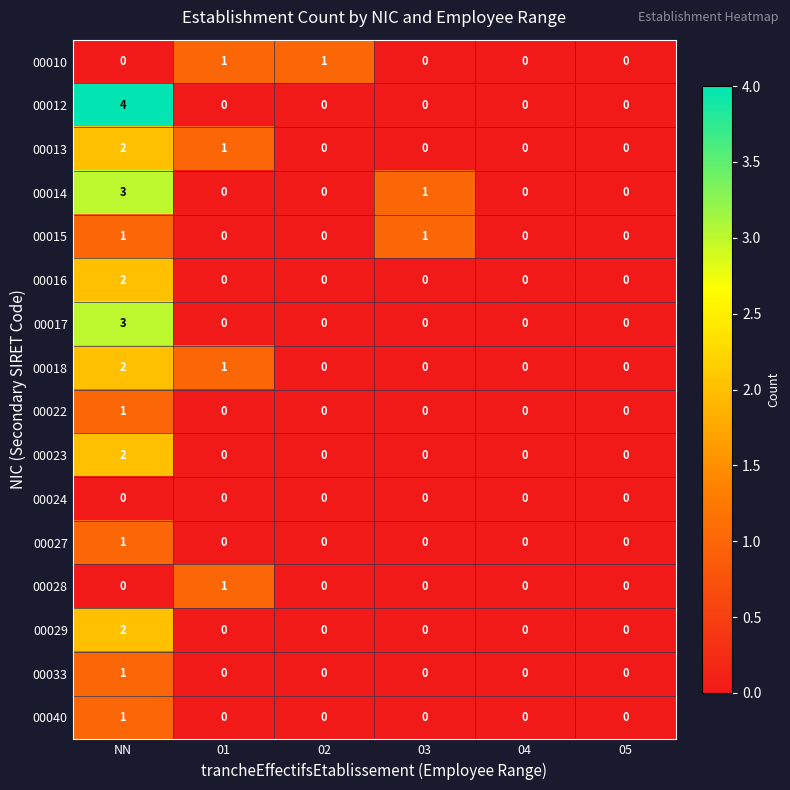

Is it true that 00013 equals 3 at NN?

False